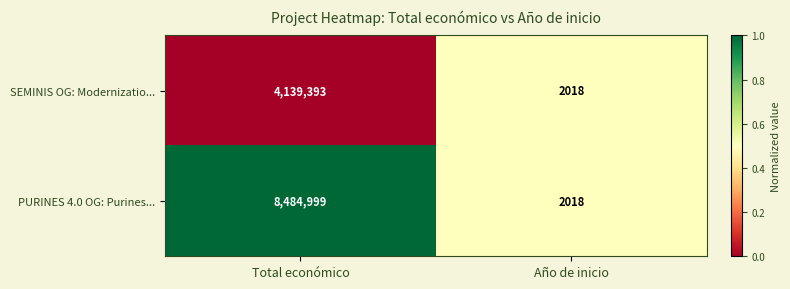

Which series has the largest range (max minus min)?

PURINES 4.0 OG: Purines...